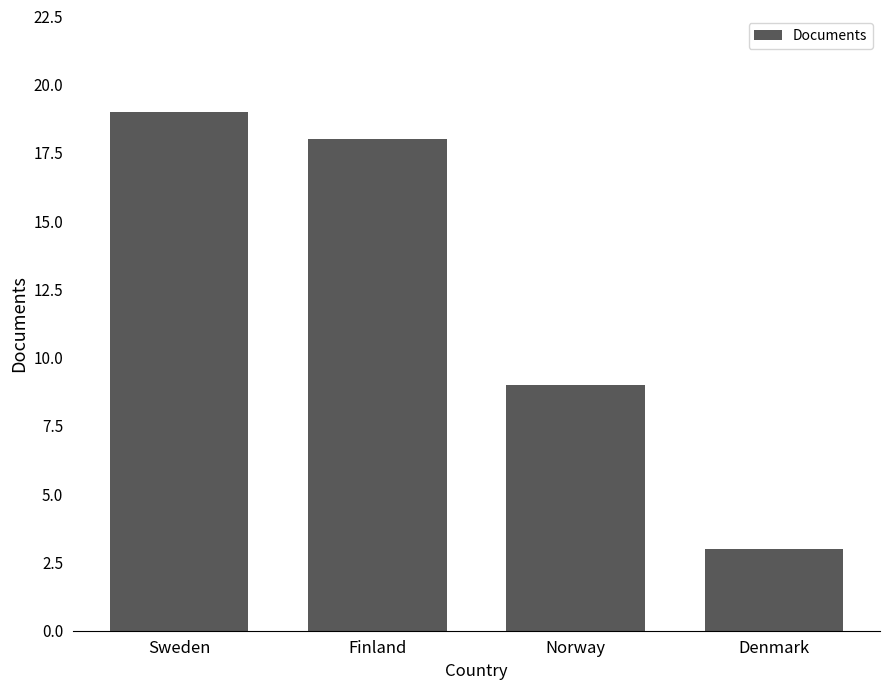

What is the ratio of the value at Denmark to the value at Sweden?

0.2